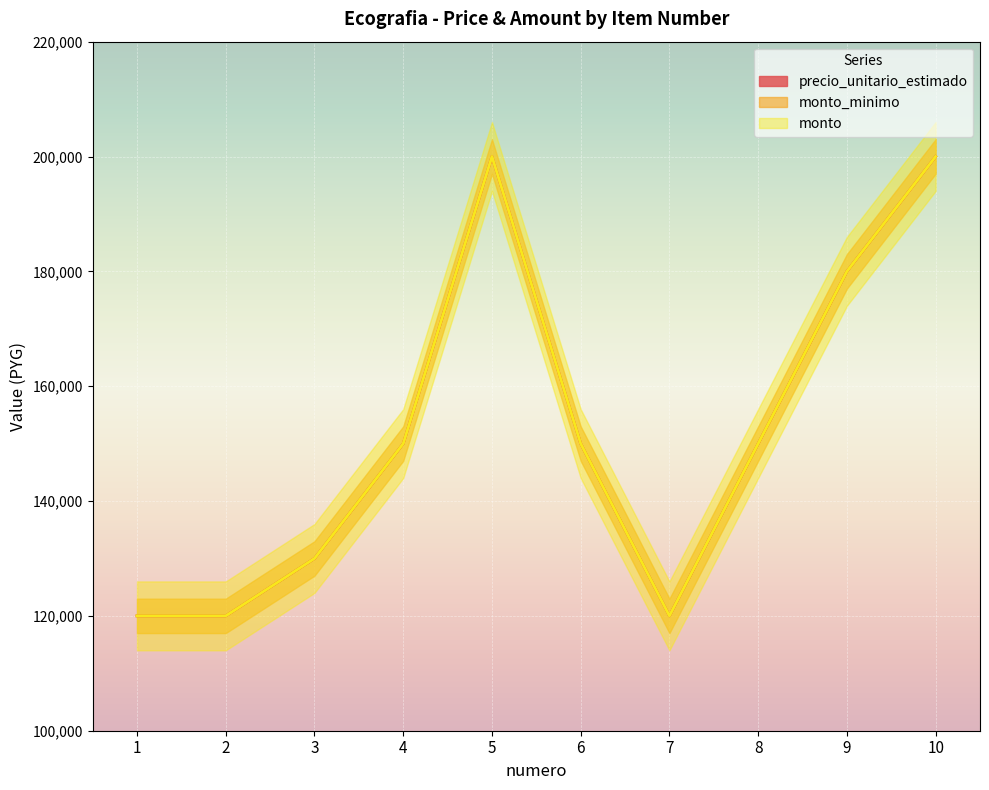

Where is precio_unitario_estimado nearest to the value 160000?

4